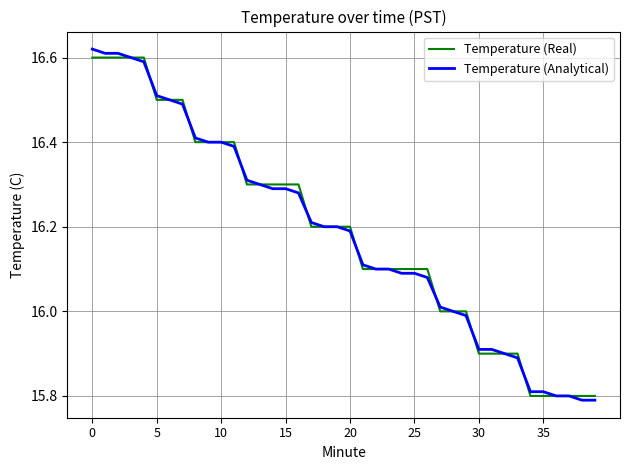

Is it true that Temperature (Real) equals 25.0 at 20?

False